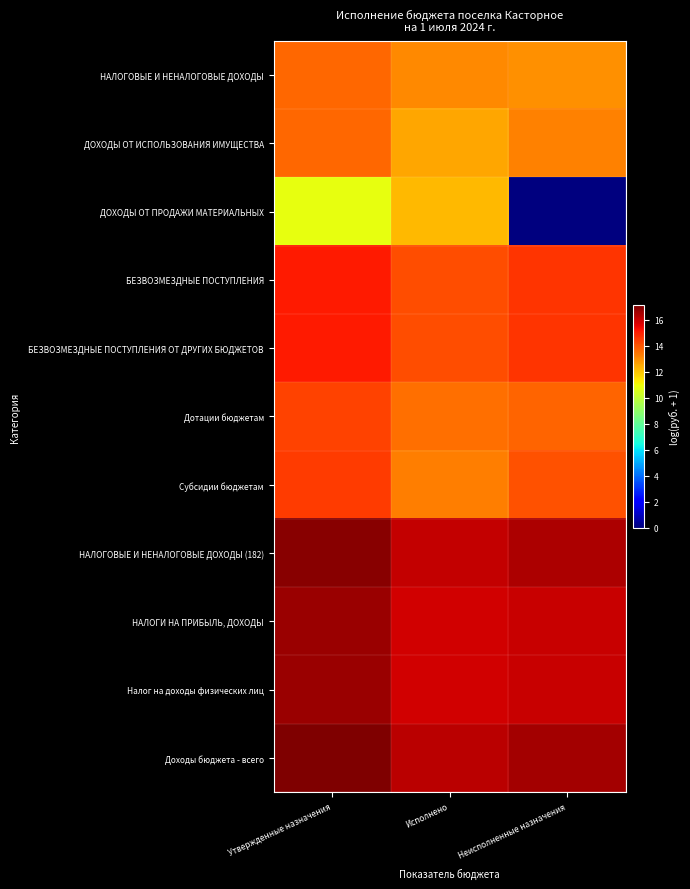

Rank the series by their maximum value, from highest to lowest.

Доходы бюджета - всего, НАЛОГОВЫЕ И НЕНАЛОГОВЫЕ ДОХОДЫ (182), НАЛОГИ НА ПРИБЫЛЬ, ДОХОДЫ, Налог на доходы физических лиц, БЕЗВОЗМЕЗДНЫЕ ПОСТУПЛЕНИЯ, БЕЗВОЗМЕЗДНЫЕ ПОСТУПЛЕНИЯ ОТ ДРУГИХ БЮДЖЕТОВ, Субсидии бюджетам, Дотации бюджетам, НАЛОГОВЫЕ И НЕНАЛОГОВЫЕ ДОХОДЫ, ДОХОДЫ ОТ ИСПОЛЬЗОВАНИЯ ИМУЩЕСТВА, ДОХОДЫ ОТ ПРОДАЖИ МАТЕРИАЛЬНЫХ